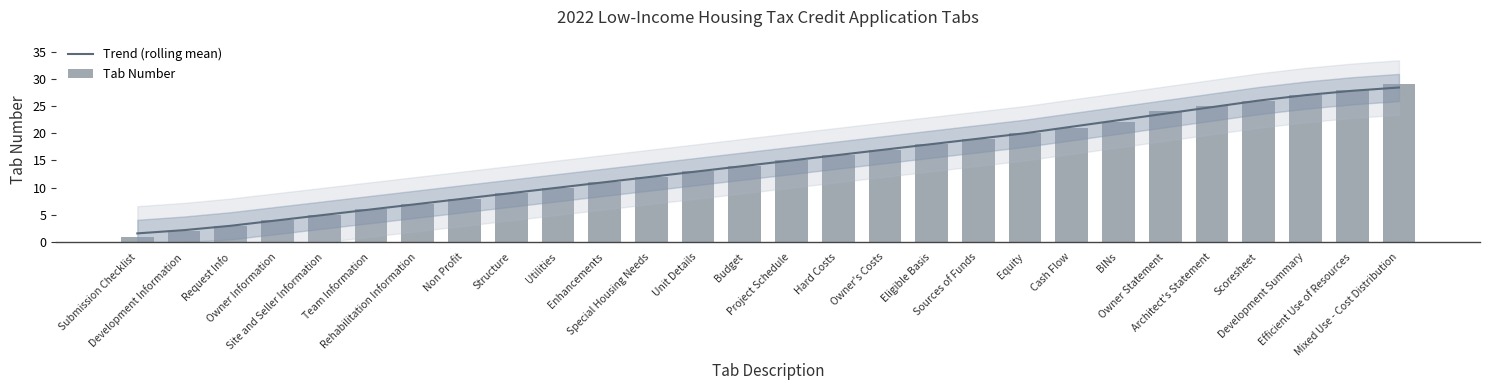

What is the spread (max minus min) of values at Cash Flow?

0.2